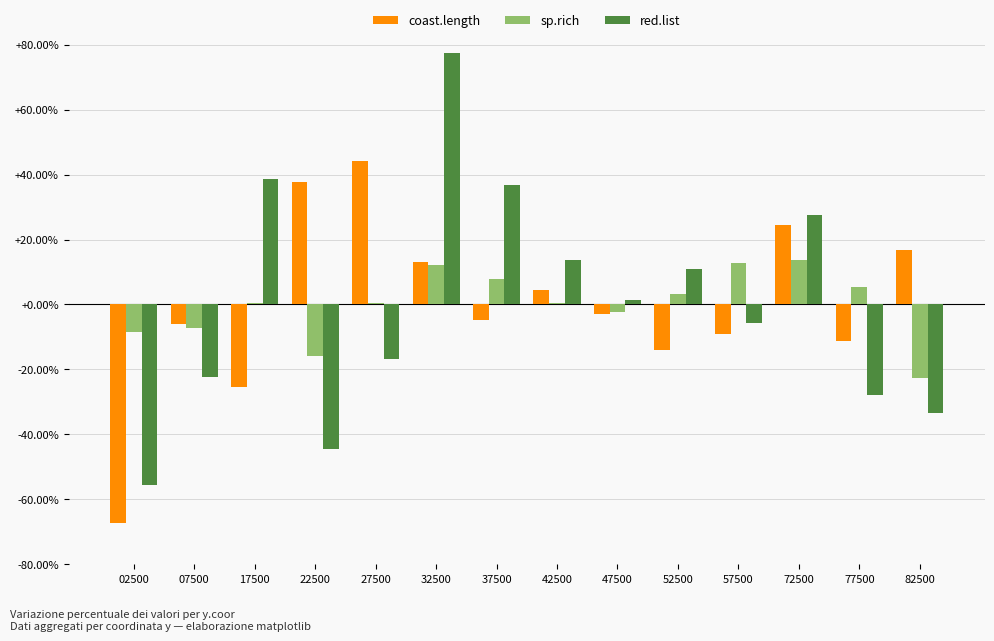

Is it true that sp.rich equals 7.9 at 37500?

True